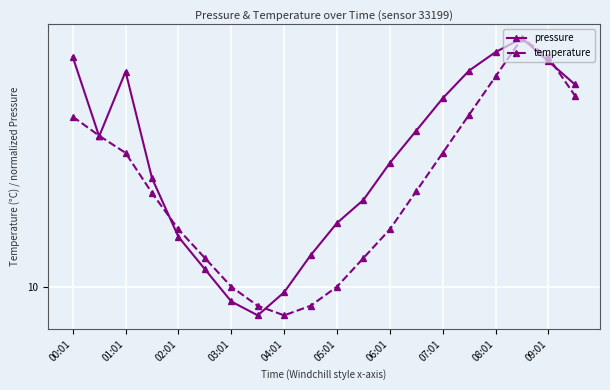

At how many categories does at least one series exceed 11?

7